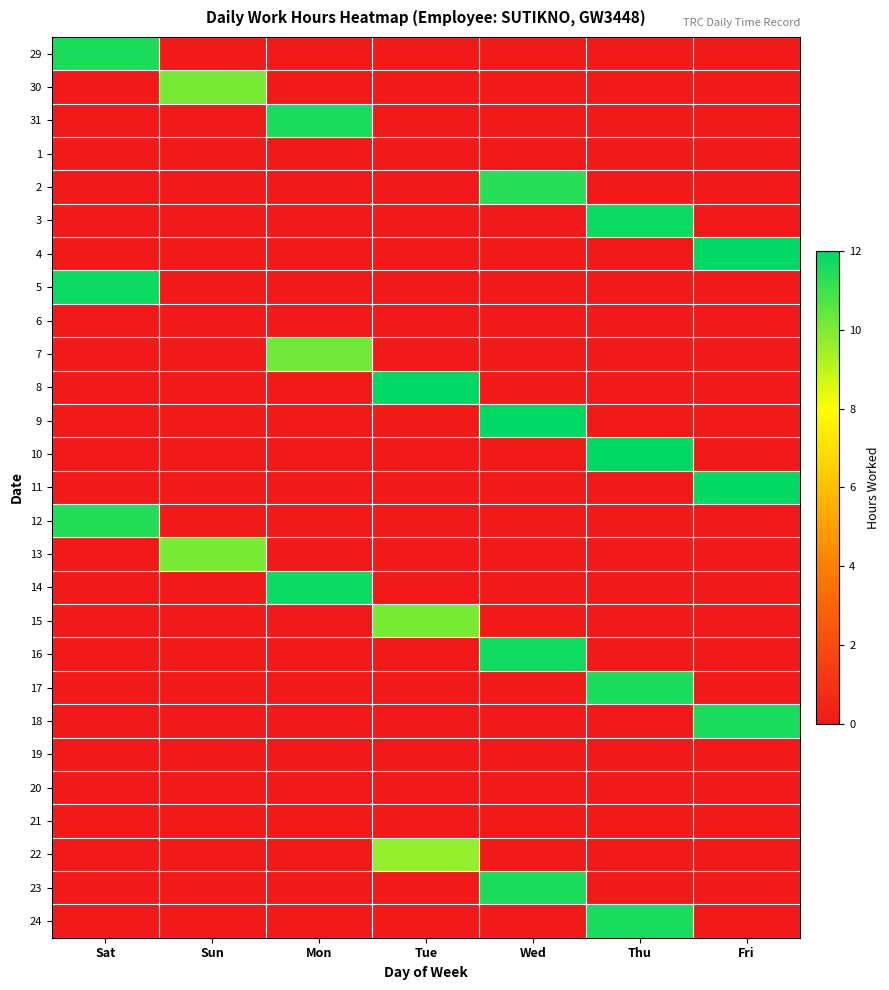

At how many categories does at least one series exceed 9?

7